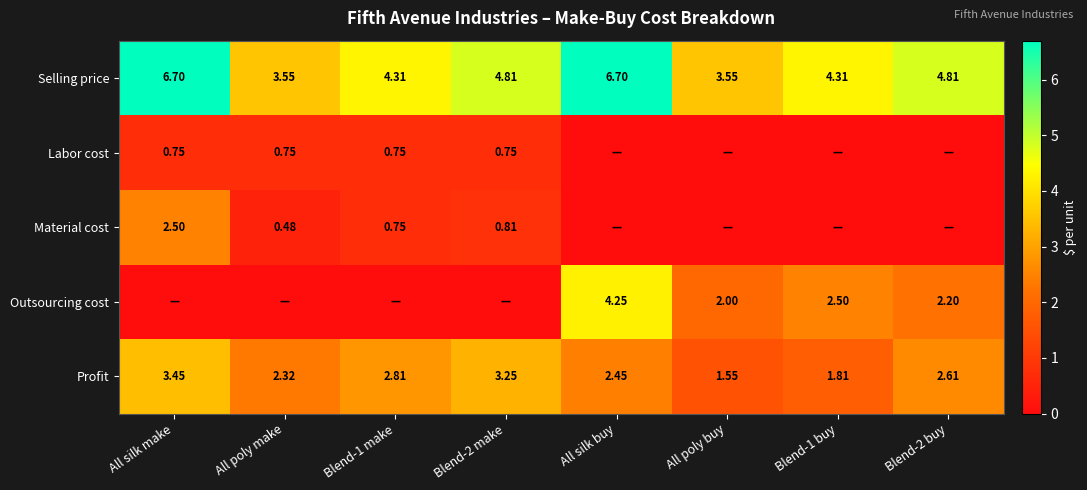

At which label does Selling price first exceed 4?

All silk make